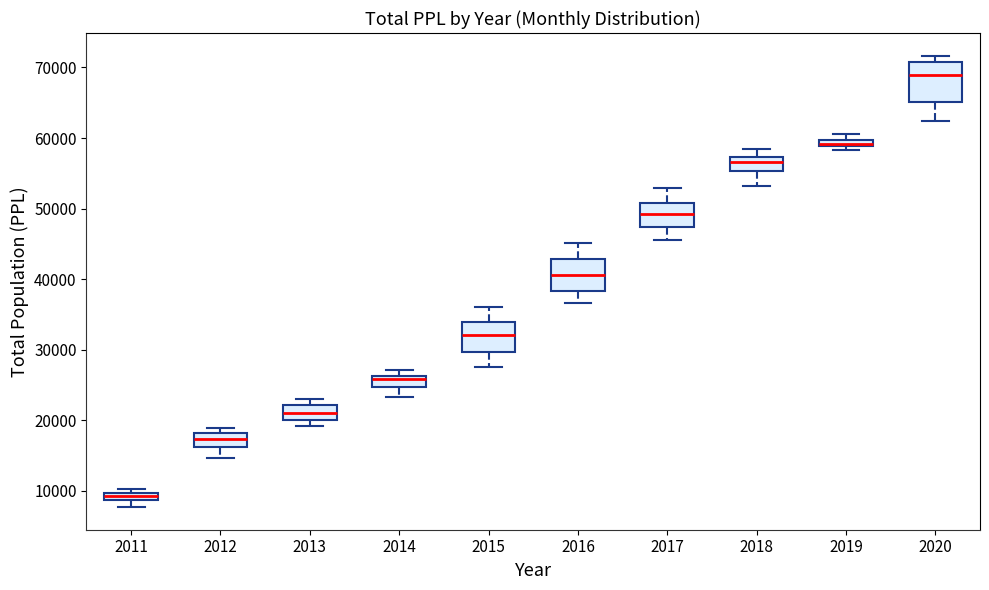

Which box's median line is the highest?

2020